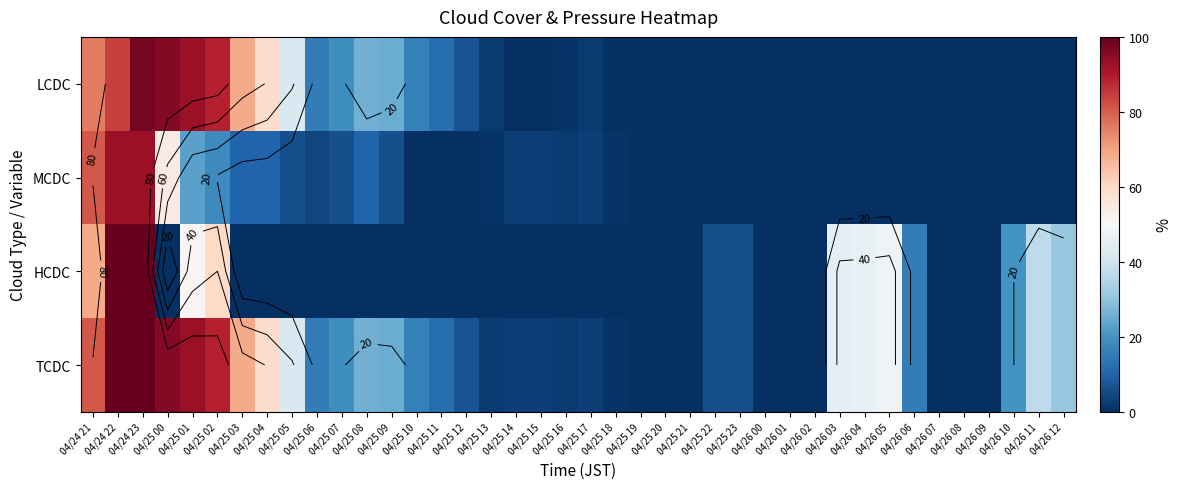

Which category has the lowest value across all series?

04/25 19